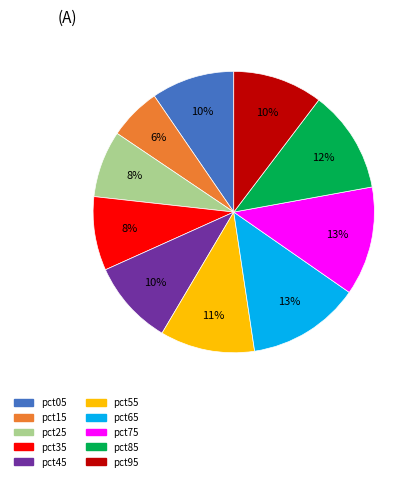

What is the smallest slice in the pie chart?

pct15